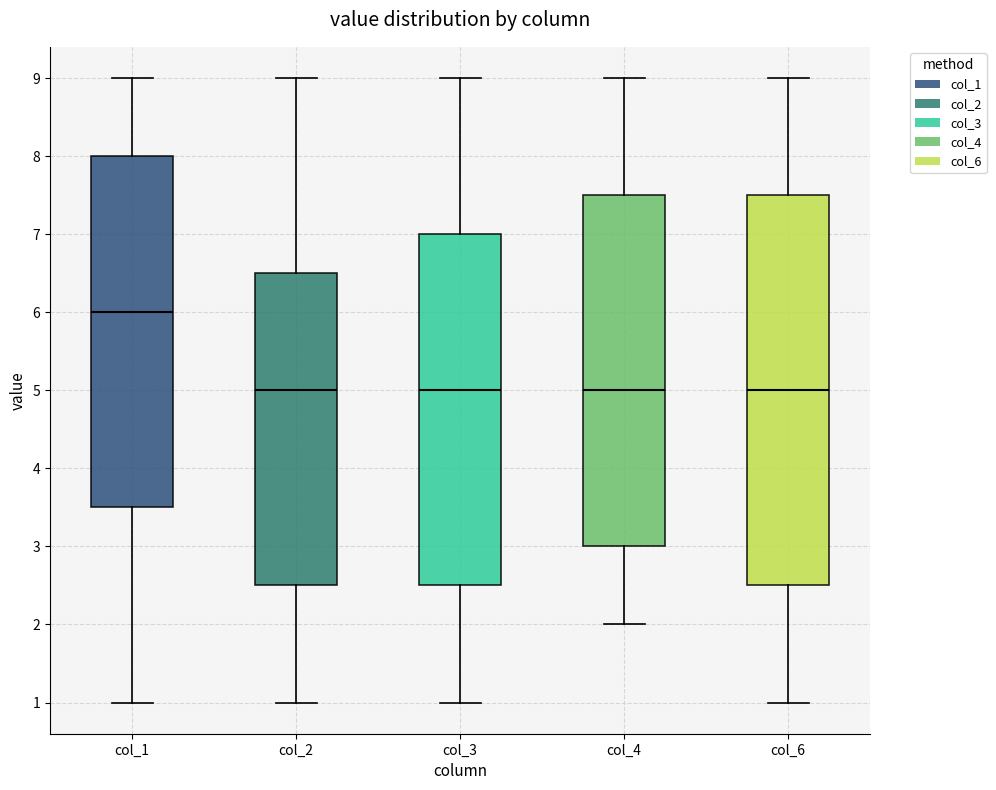

Where does the upper whisker of the box for col_3 end on the y-axis? The values are not printed on the chart, so give them approximately, as read against the axis.

9.0